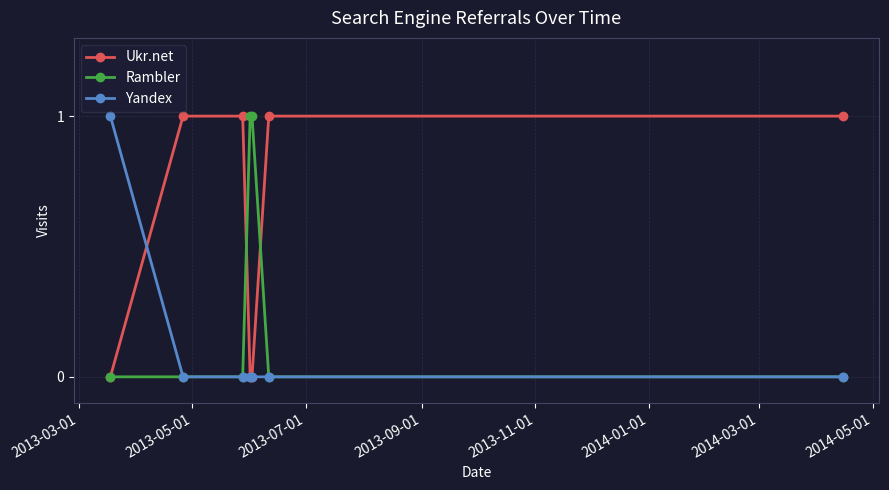

What is the value of the Rambler point at the 5th from the left?

1